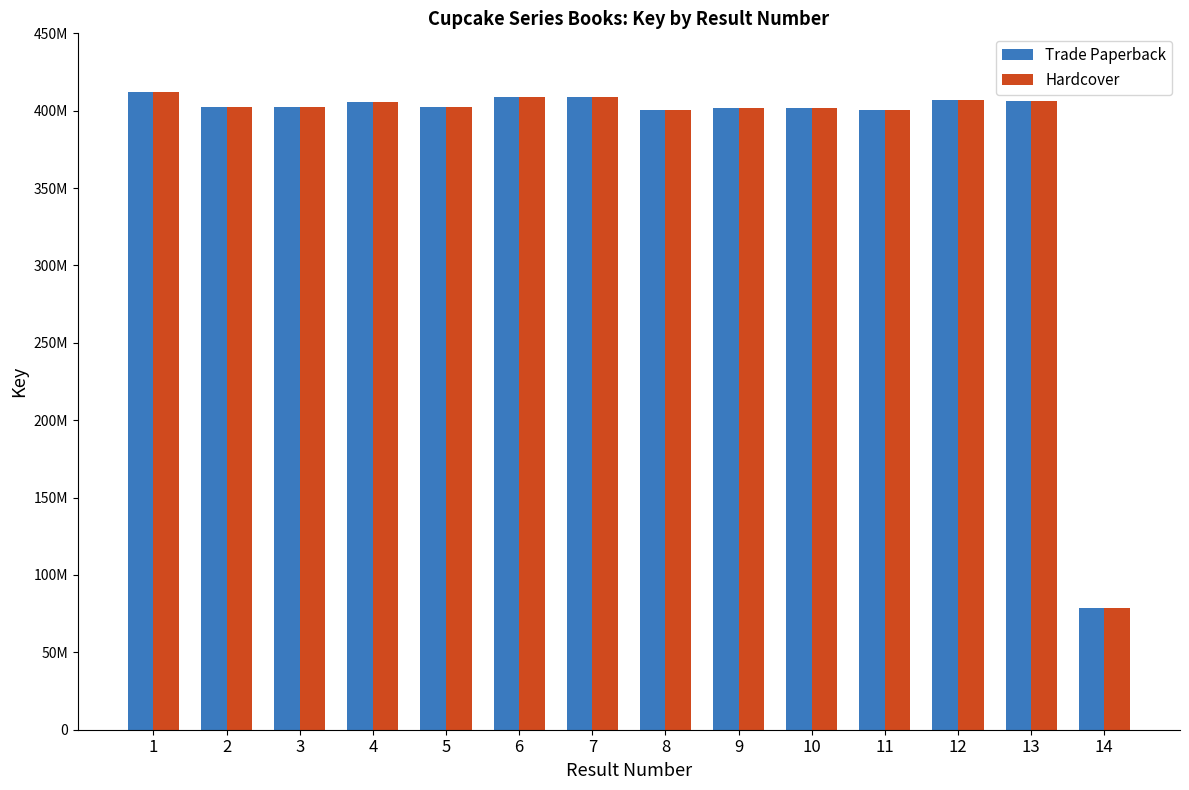

At 4, list the series in order from largest to smallest.

Trade Paperback, Hardcover